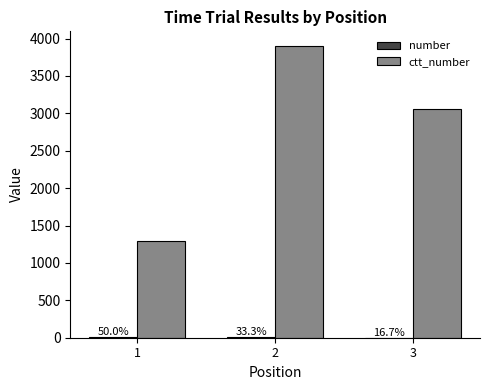

Reading left to right, list all the values displayed in this chart.

number: 6	4	2
ctt_number: 1299	3902	3064